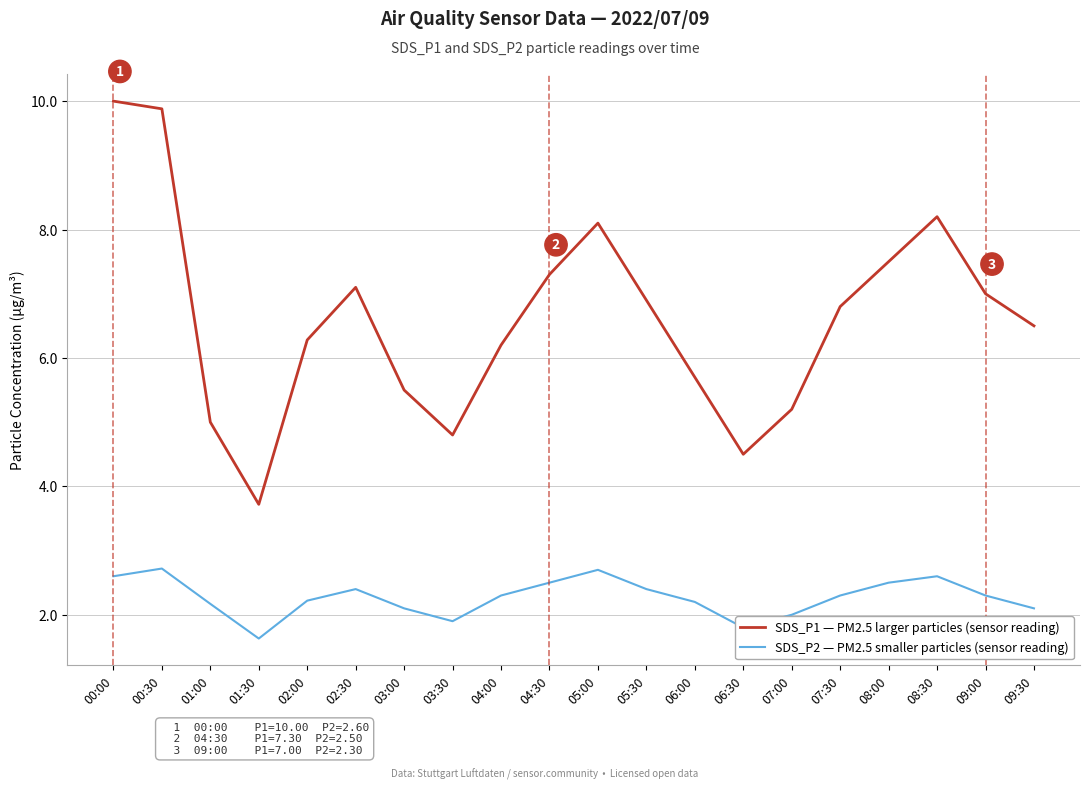

Rank the series by their maximum value, from lowest to highest.

SDS_P2 — PM2.5 smaller particles (sensor reading), SDS_P1 — PM2.5 larger particles (sensor reading)